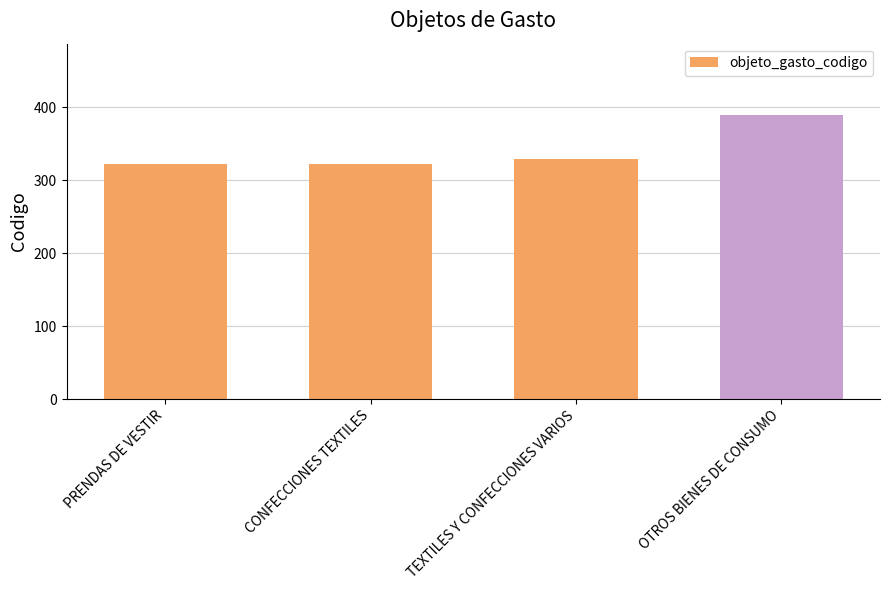

What is the difference between the maximum and second lowest values?

67